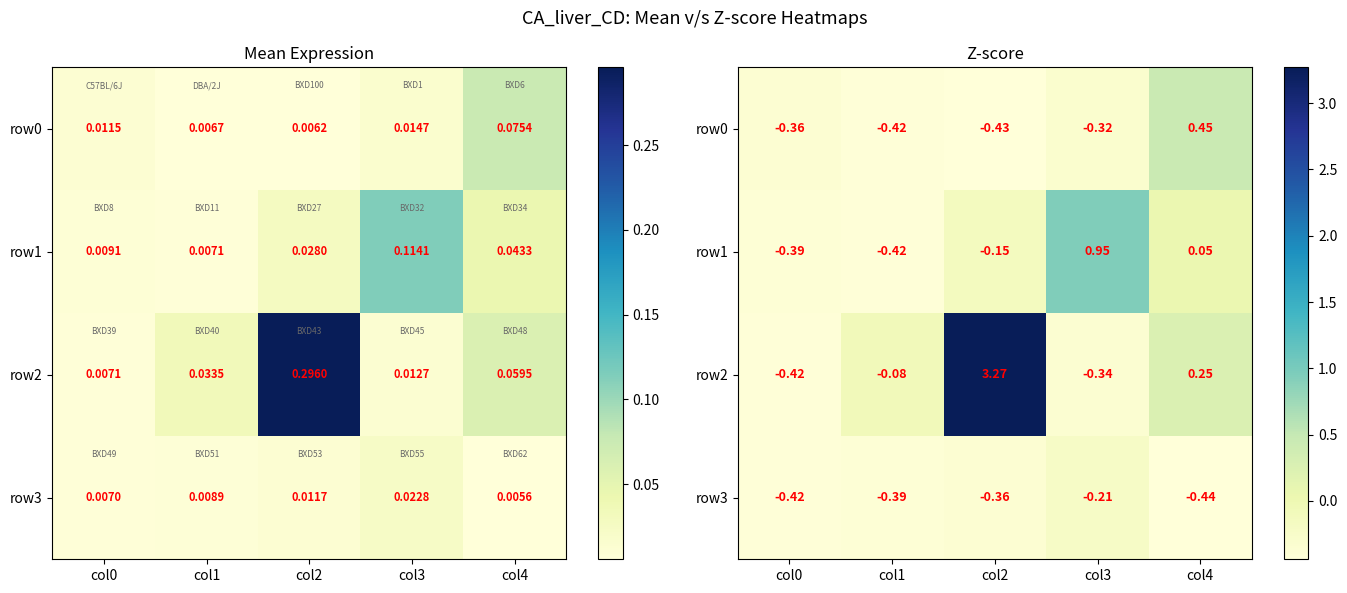

What is the highest value of the row3 series?

-0.2